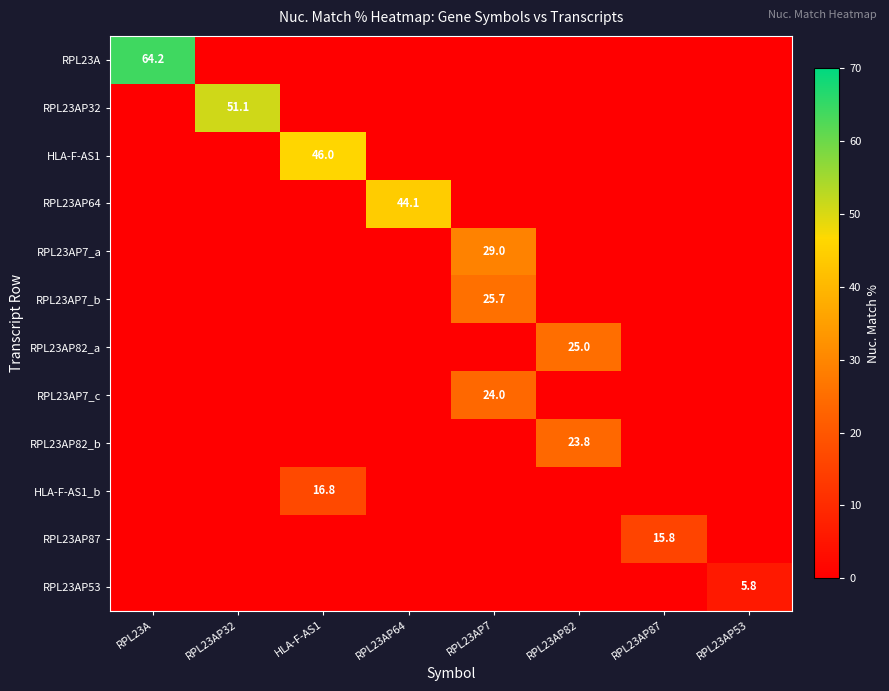

True or false: RPL23AP53 has a value of 5.8 at RPL23AP53.

True